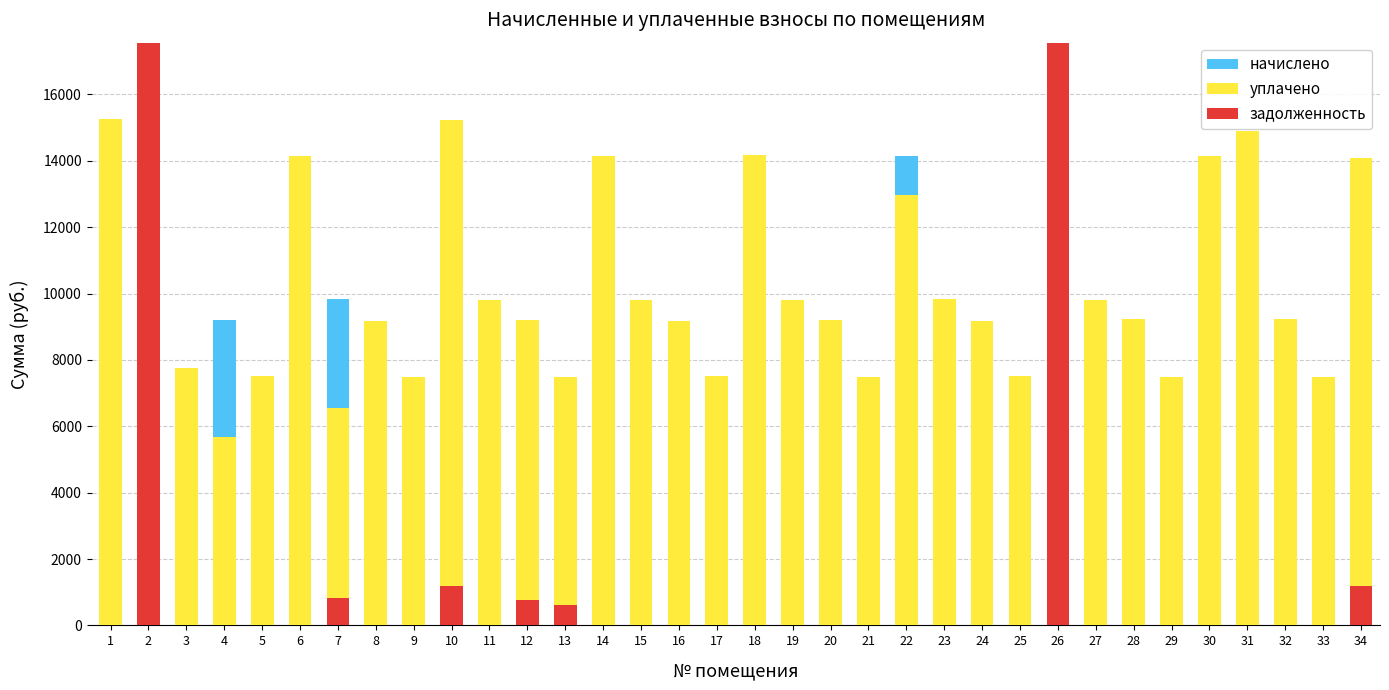

What is the greatest value displayed?

37348.2